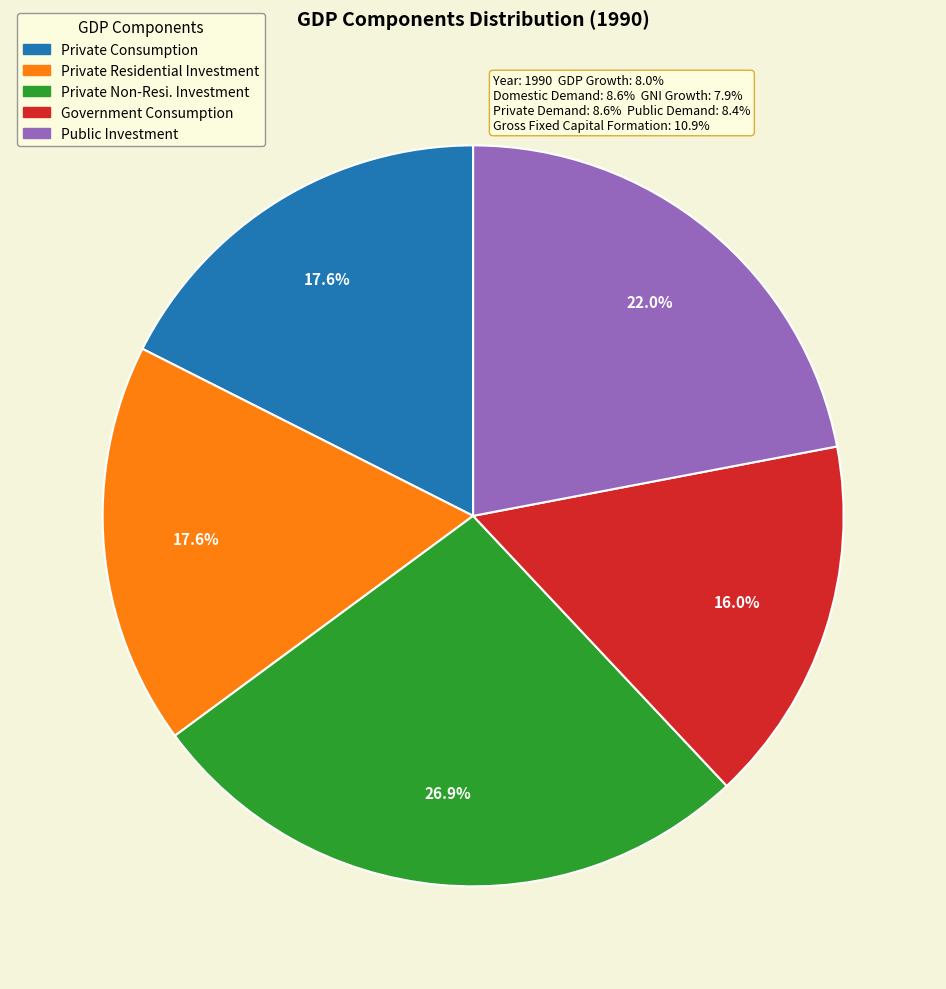

Is there a majority slice in this chart?

No